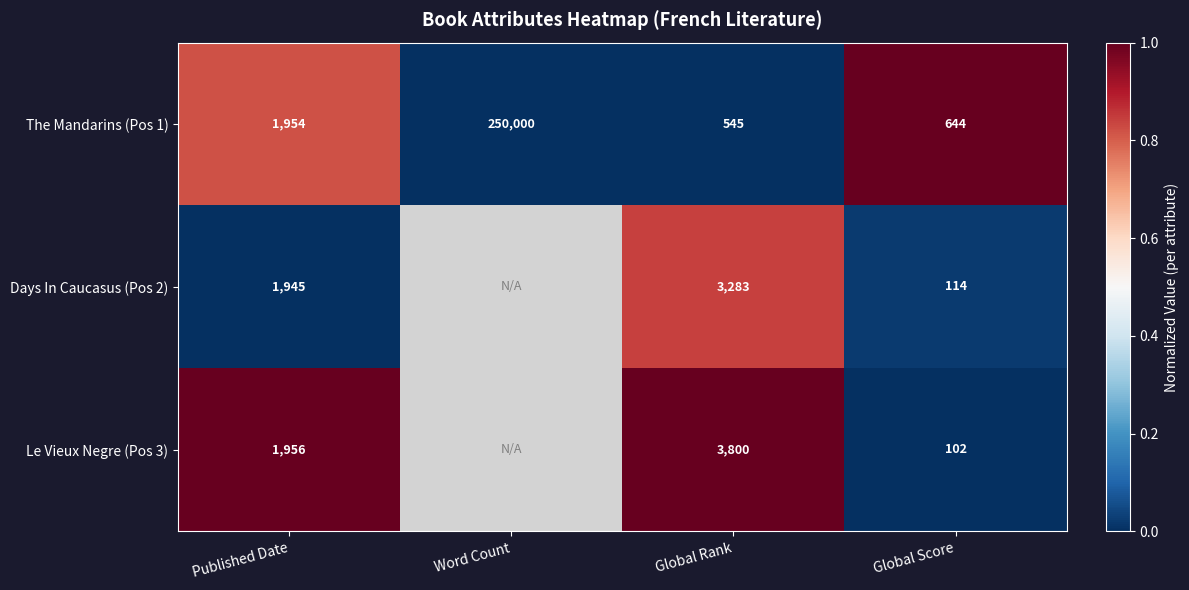

At which label does The Mandarins (Pos 1) reach its peak?

Word Count